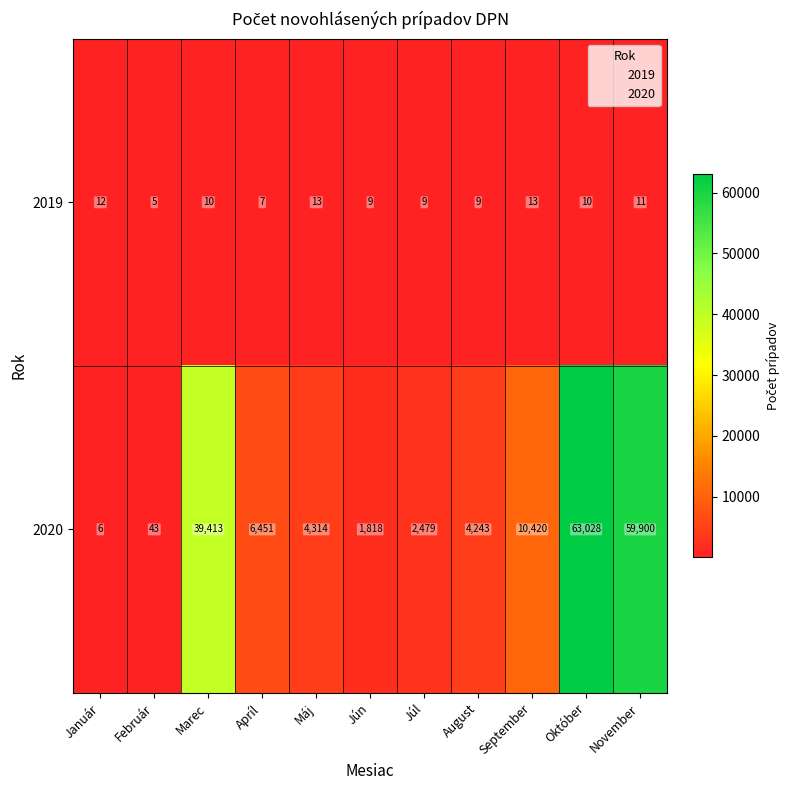

At how many categories does at least one series exceed 45669?

2